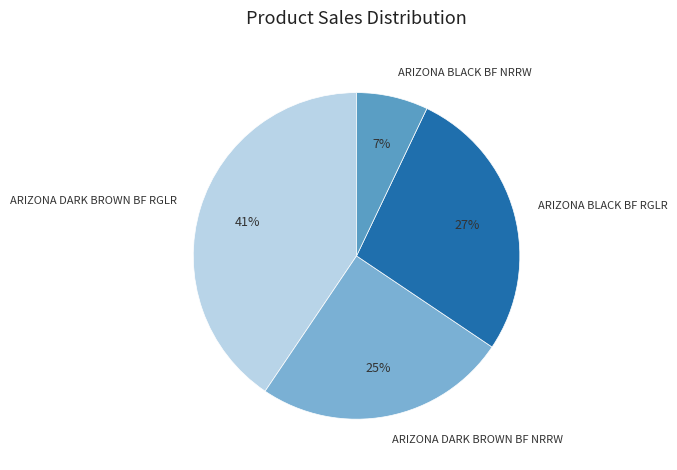

How many segments does this pie chart have?

4